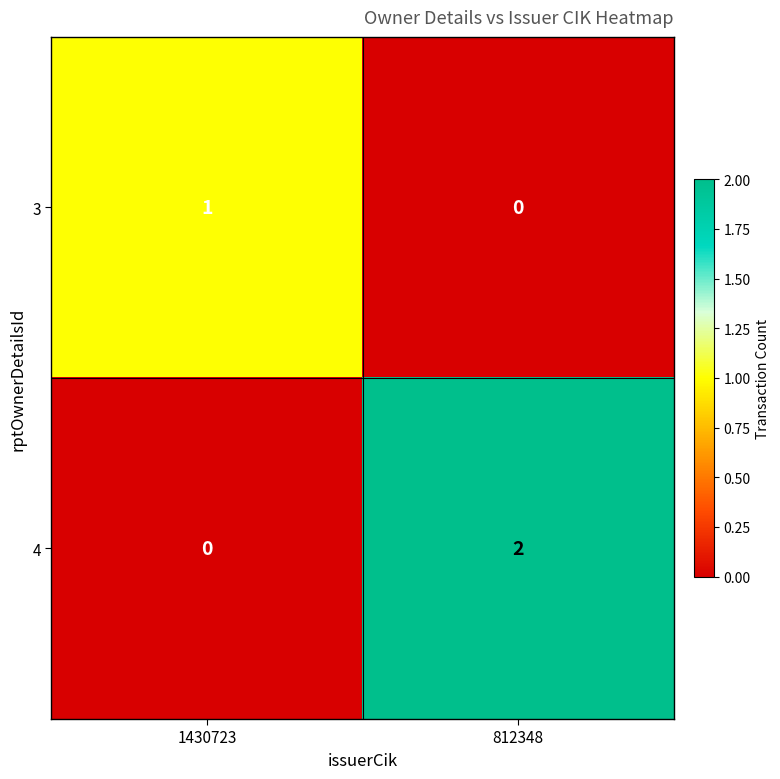

The value of 4 at 812348 is 2. True or false?

True